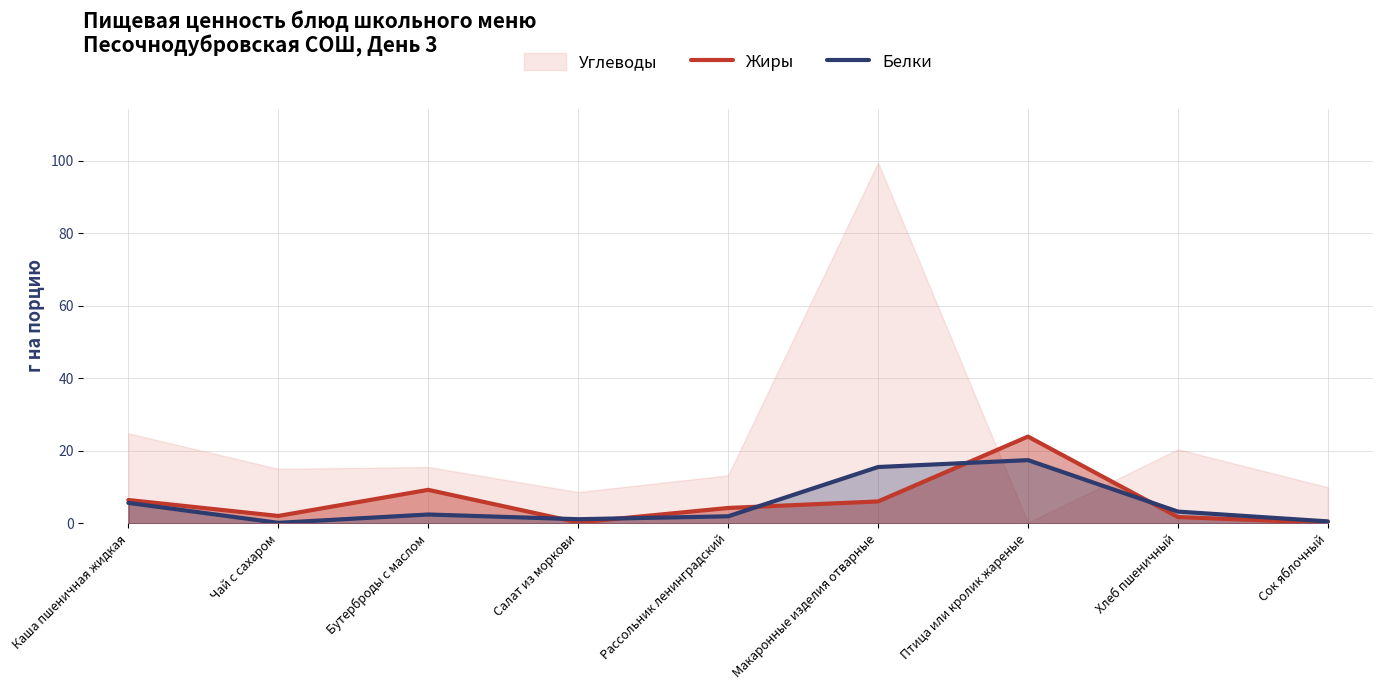

What is the label of the 7th point from the left?

Птица или кролик жареные